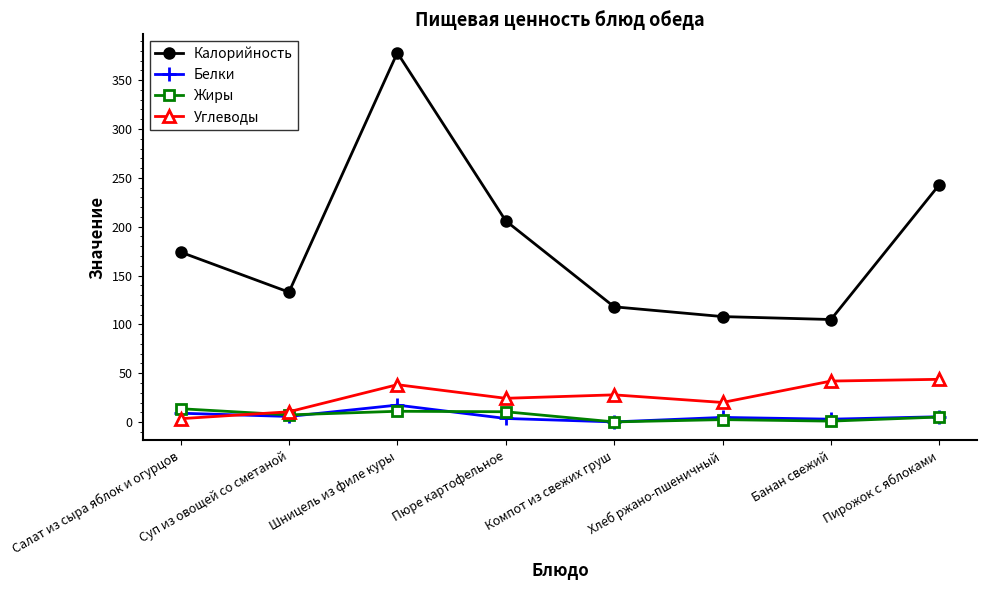

What is the difference between the second highest and minimum values in the Углеводы series?

38.5